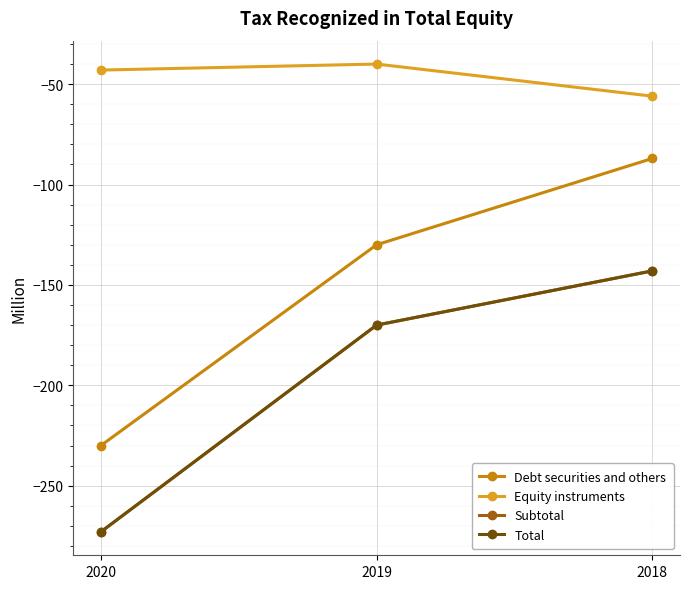

Does the chart display data point markers on the line(s)?

Yes